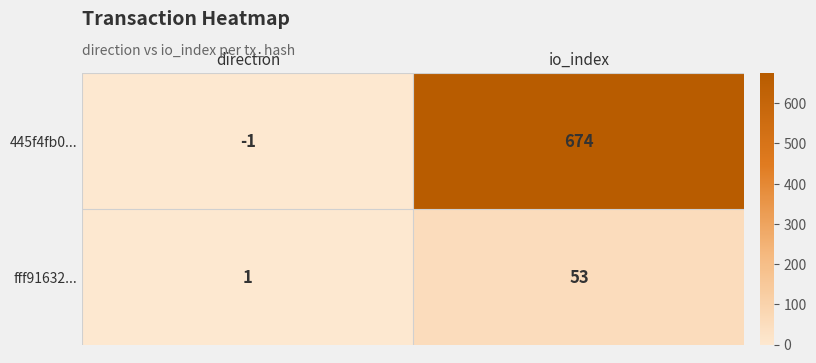

What is the highest value of the 445f4fb0... series?

674